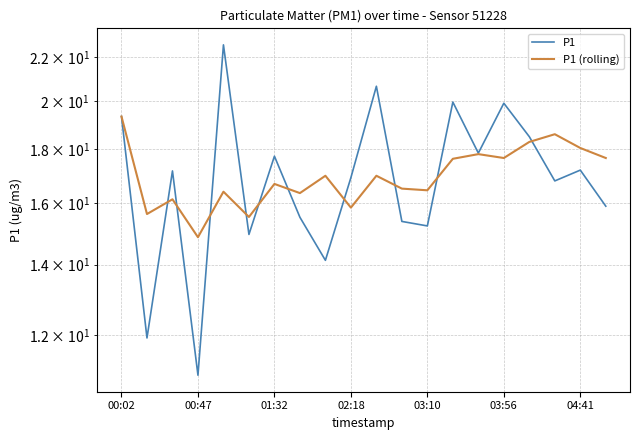

What is the label of the 4th point from the right?

16